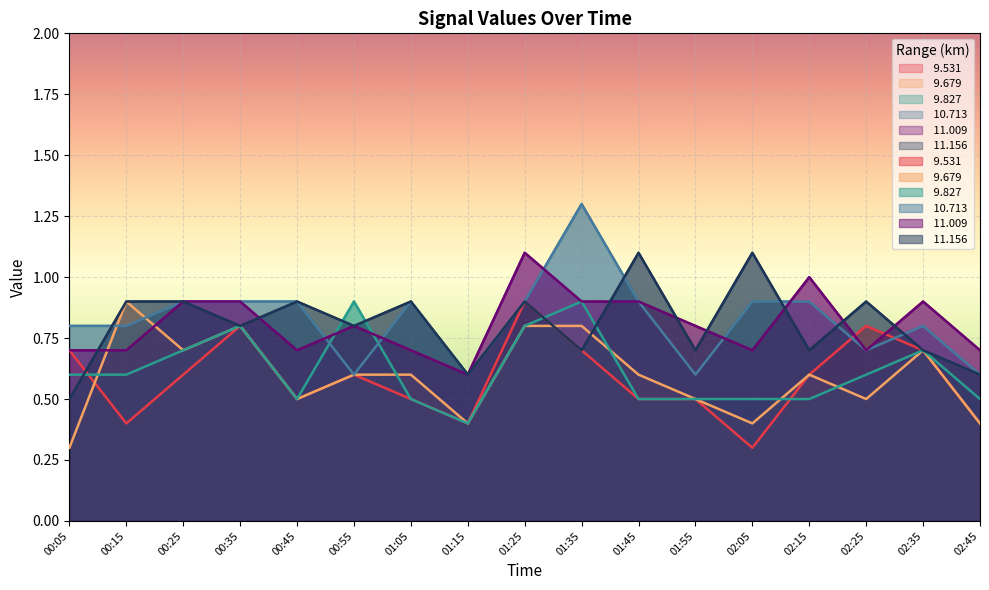

Which has a higher value, 01:15 or 02:45?

01:15